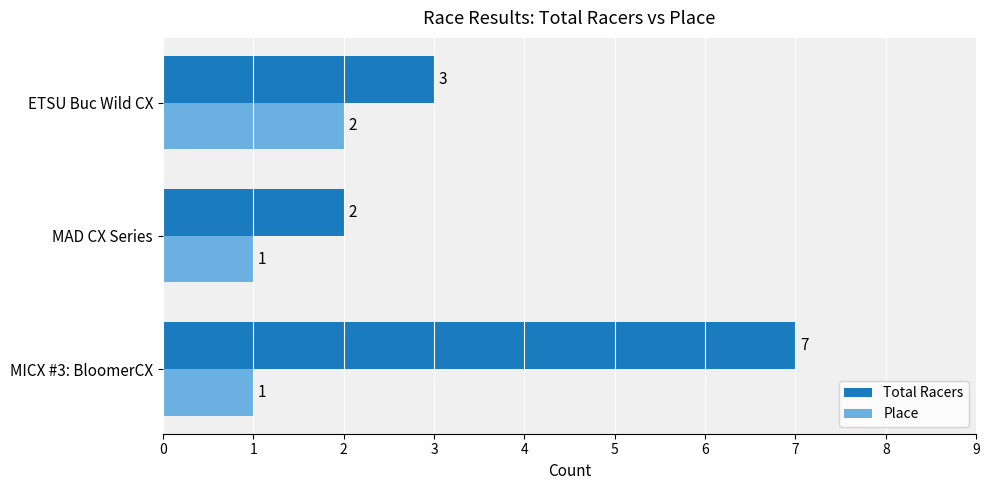

The Place series shows 2 at ETSU Buc Wild CX. True or false?

True